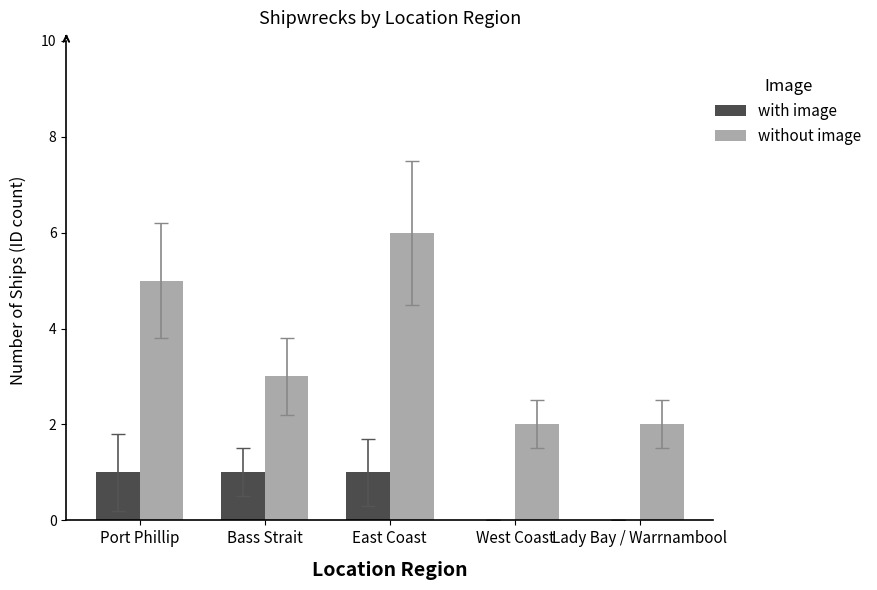

What is the sum of all without image values?

18